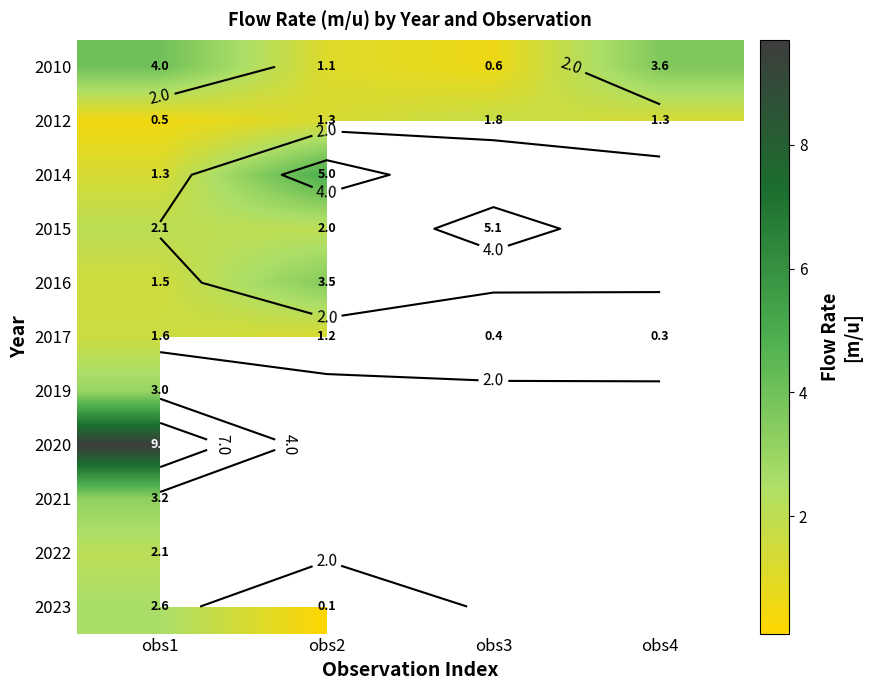

What is the approximate value of 2010 at obs1?

4.0